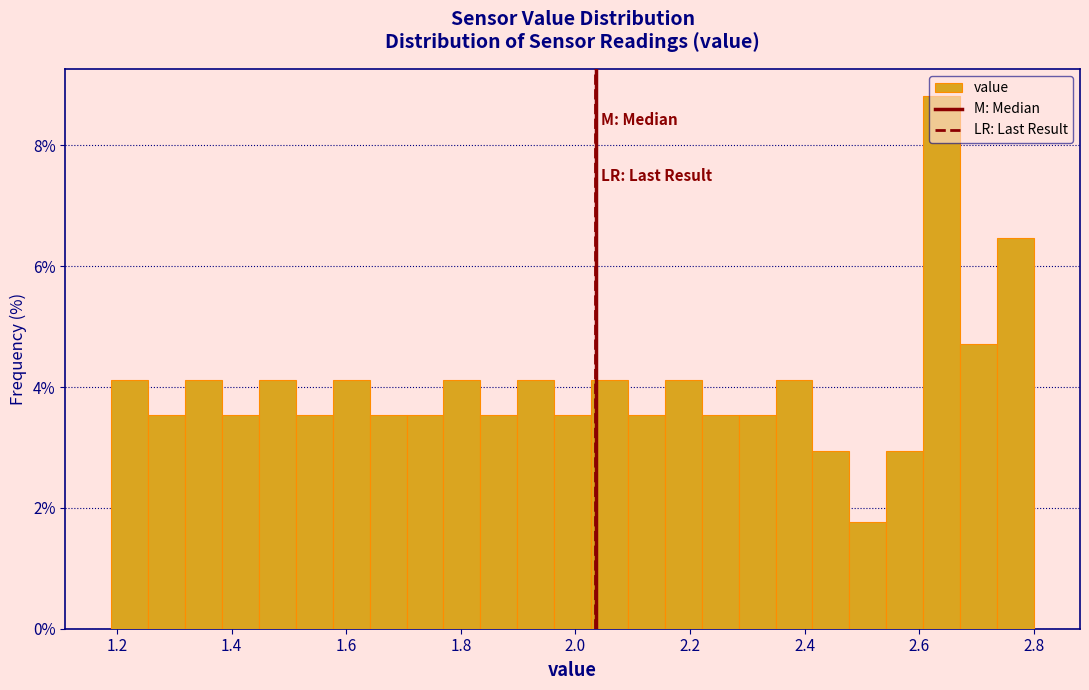

Read against the x-axis, roughly where is the centre of the tallest bar?

2.64